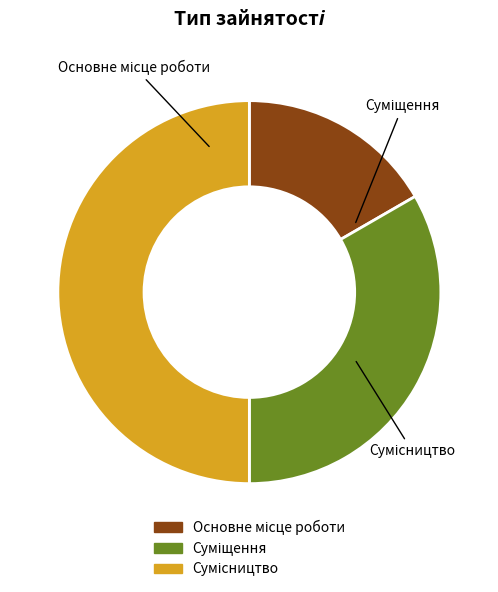

What is the change in value from Суміщення to Сумісництво?

+1